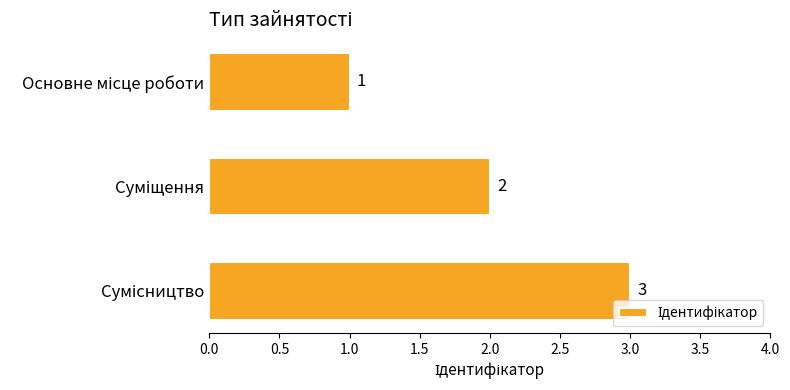

How many distinct data groups are displayed?

1